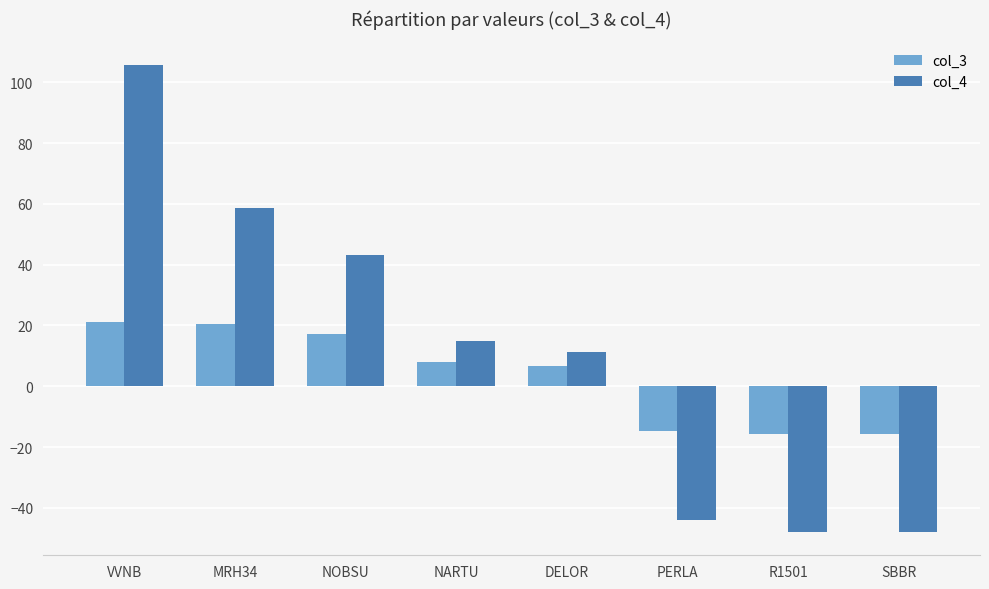

At which label does col_4 reach its peak?

VVNB